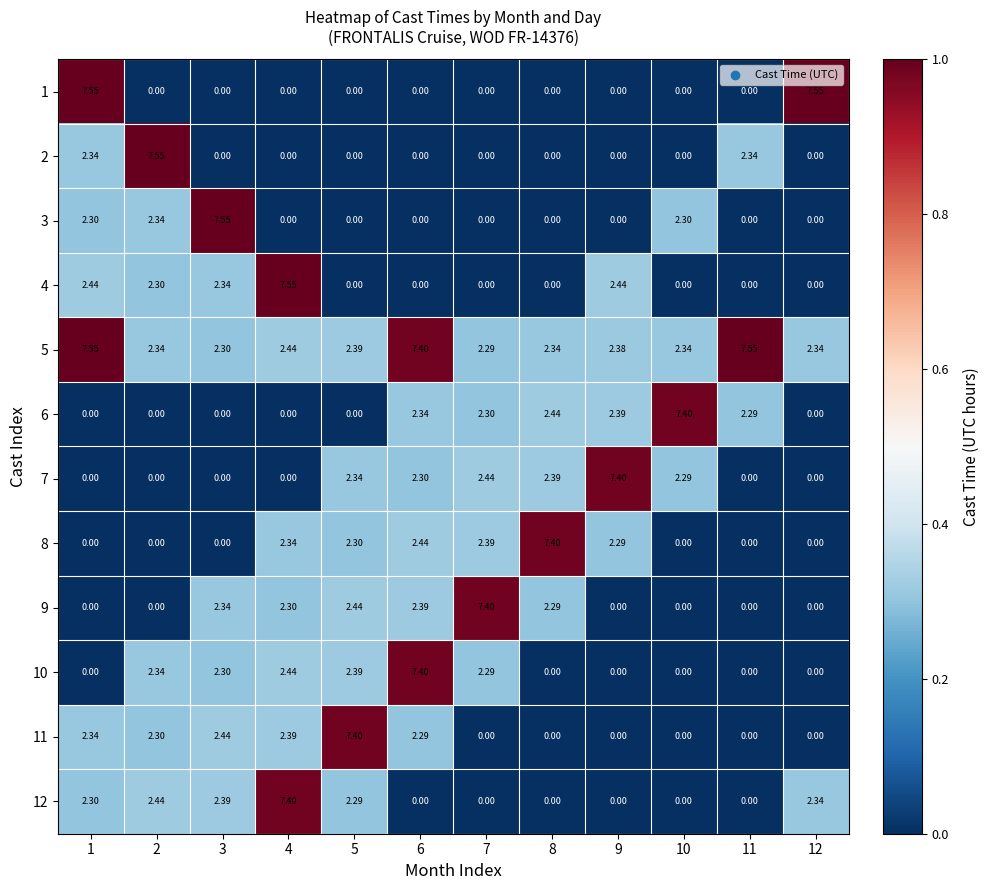

Which series has the widest spread of values?

1